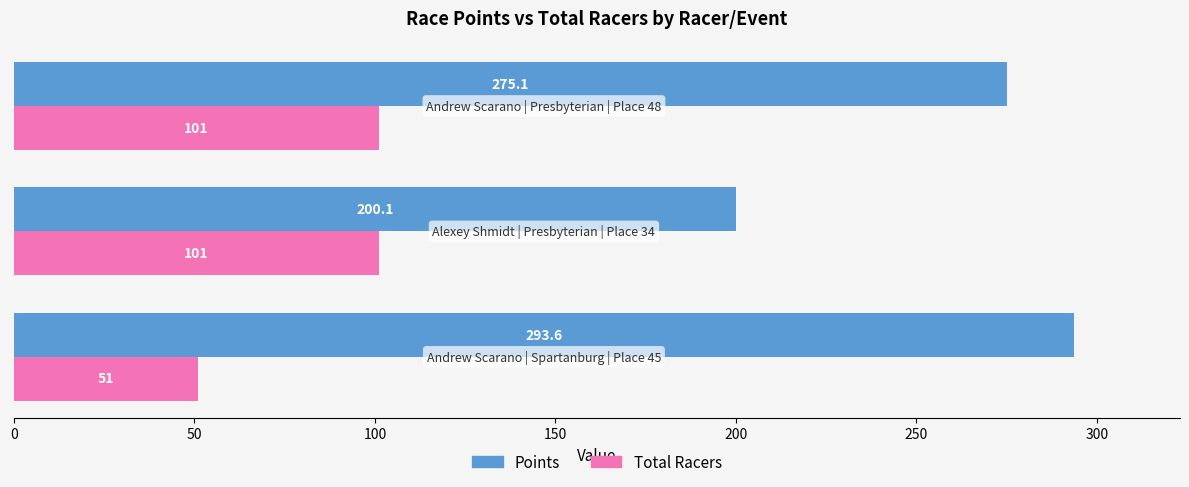

Which series has the largest total across all categories?

Points